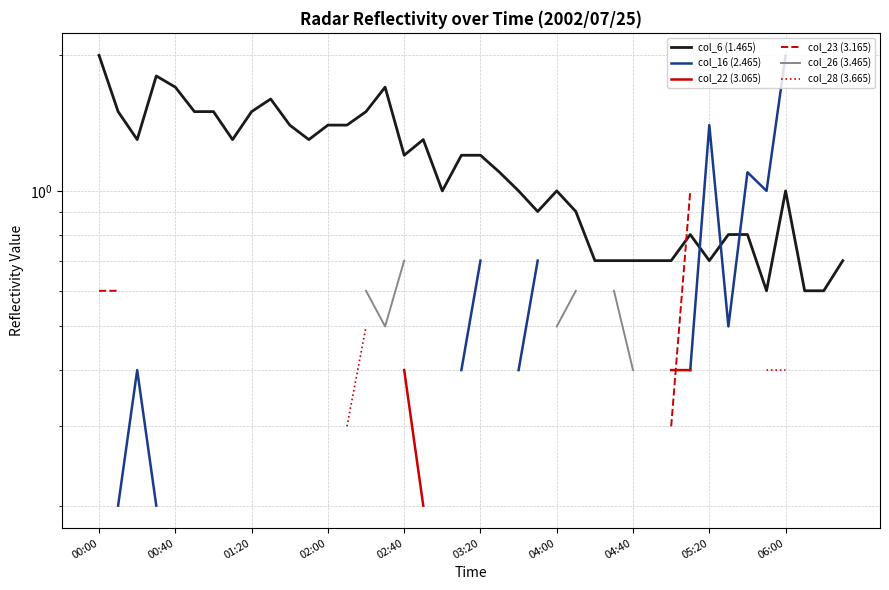

At 13, list the series in order from largest to smallest.

col_6 (1.465), col_16 (2.465), col_22 (3.065), col_23 (3.165), col_26 (3.465), col_28 (3.665)